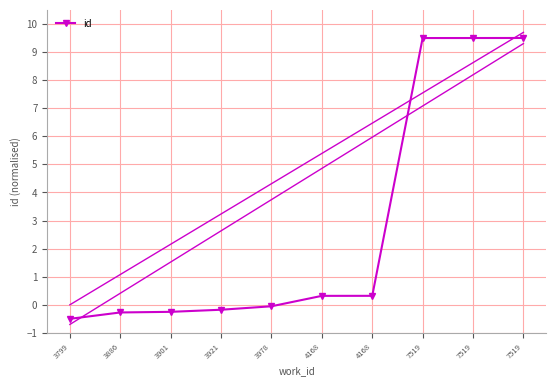

Reading left to right, list all the values displayed in this chart.

3799=-0.5	3886=-0.3	3901=-0.3	3921=-0.2	3978=-0.1	4168=0.3	4168=0.3	7519=9.5	7519=9.5	7519=9.5